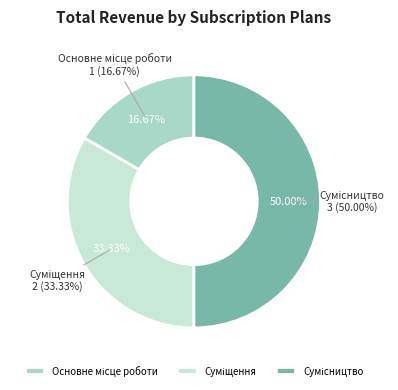

Does Суміщення account for over 50% of the chart?

No